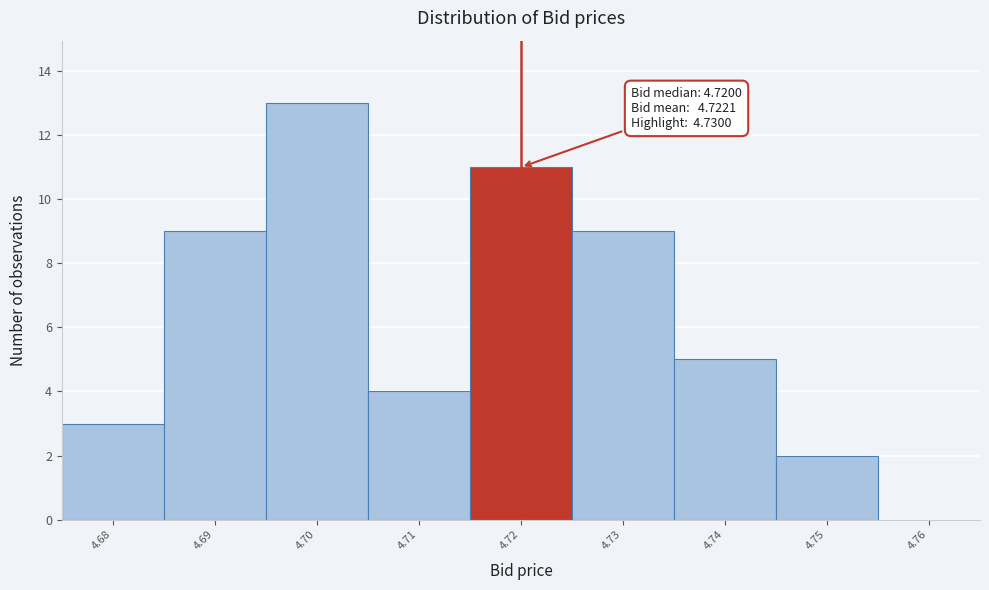

Reading left to right, what are all the values shown in this chart?

4.68=3	4.69=9	4.70=13	4.71=4	4.72=11	4.73=9	4.74=5	4.75=2	4.76=0